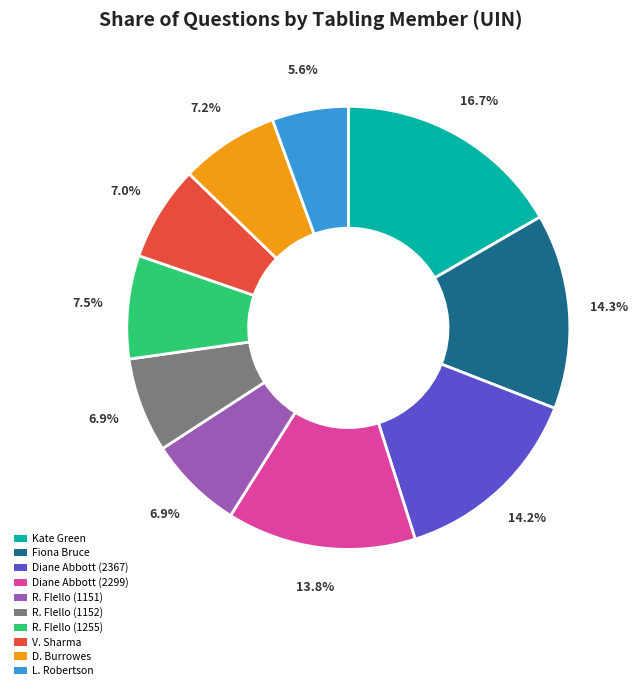

Approximately how many times larger is the value at D. Burrowes compared to R. Flello (1255)?

1.0